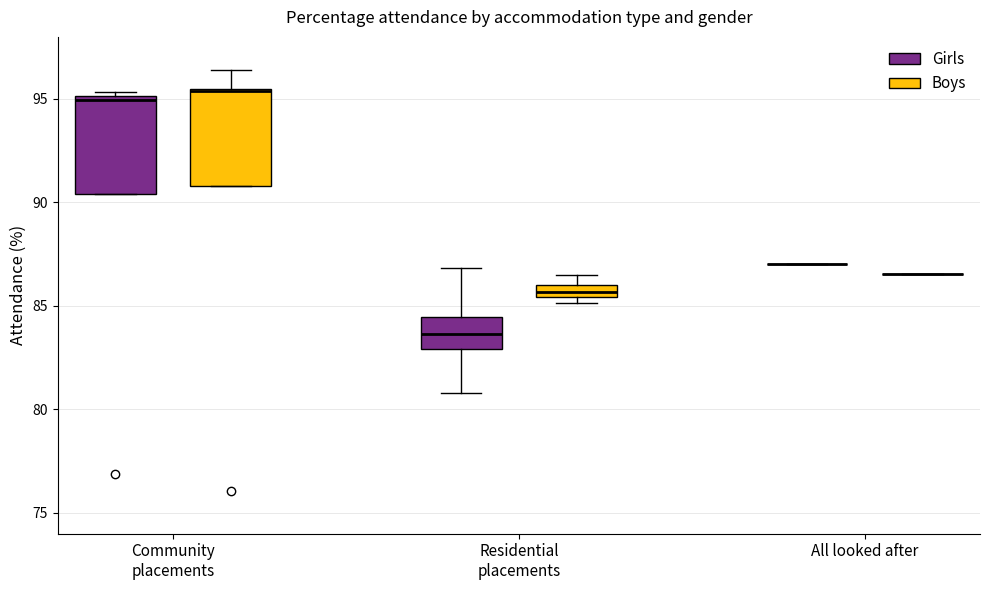

Where is the upper edge of the box for Community placements (Girls) on the y-axis? The values are not printed on the chart, so give them approximately, as read against the axis.

95.0